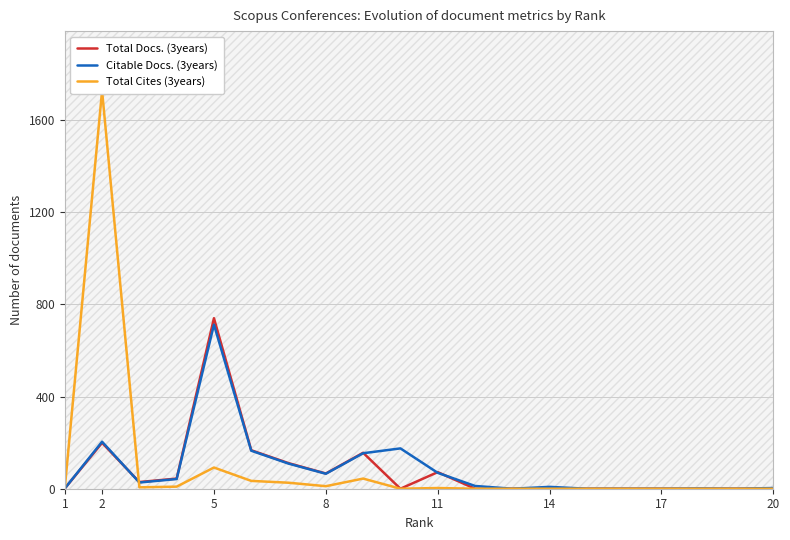

True or false: Citable Docs. (3years) has more than 0 points higher than both neighbors.

True